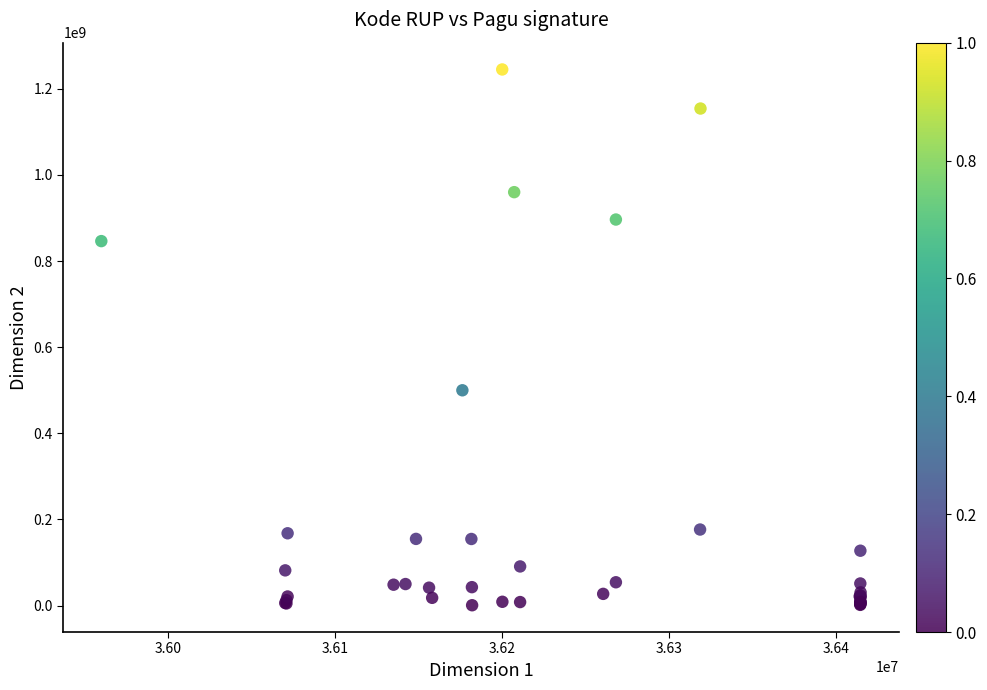

What Y value in the scatter plot is closest to 622840000?

499932000